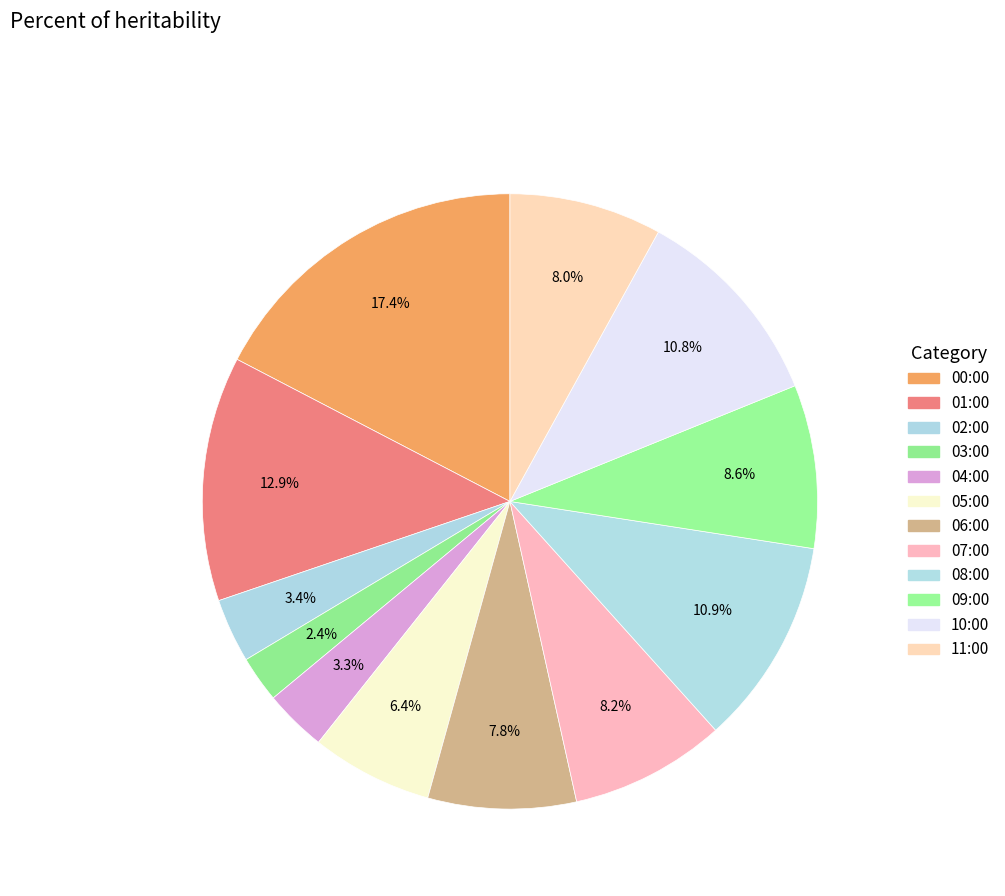

To the nearest percent, what is the difference between the largest and smallest slice percentages?

15%